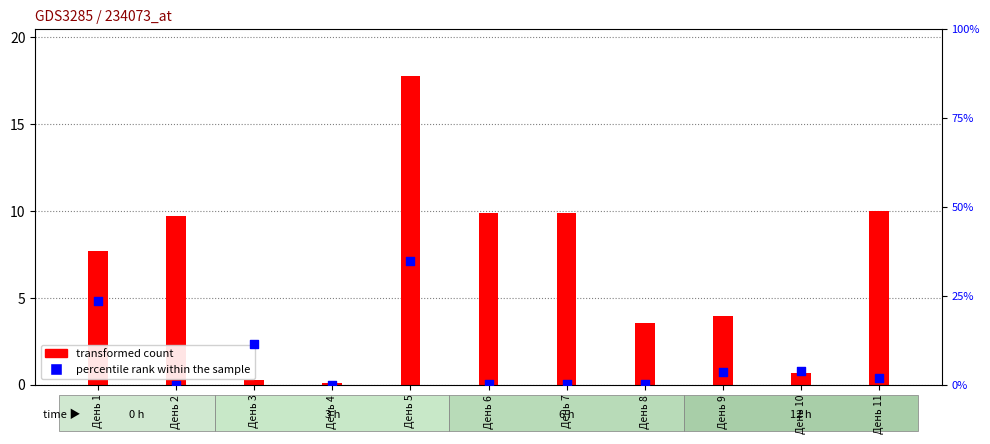

What are all the series names shown in the legend?

transformed count, percentile rank within the sample